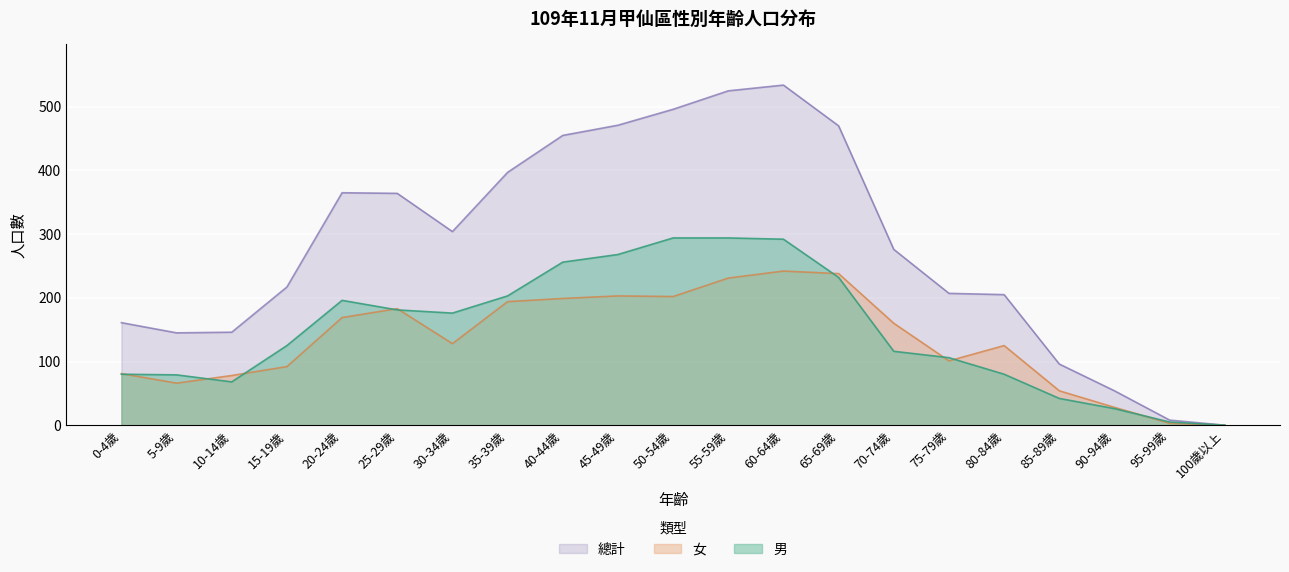

At which label does 女 first exceed 128?

20-24歲